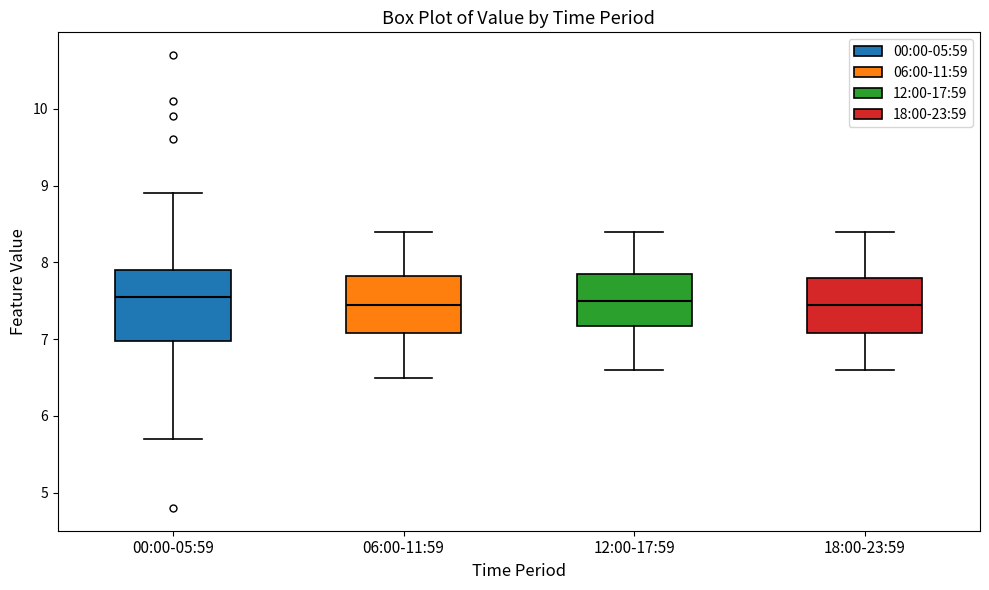

Comparing the boxes themselves (not the whiskers), which one is the tallest?

00:00-05:59